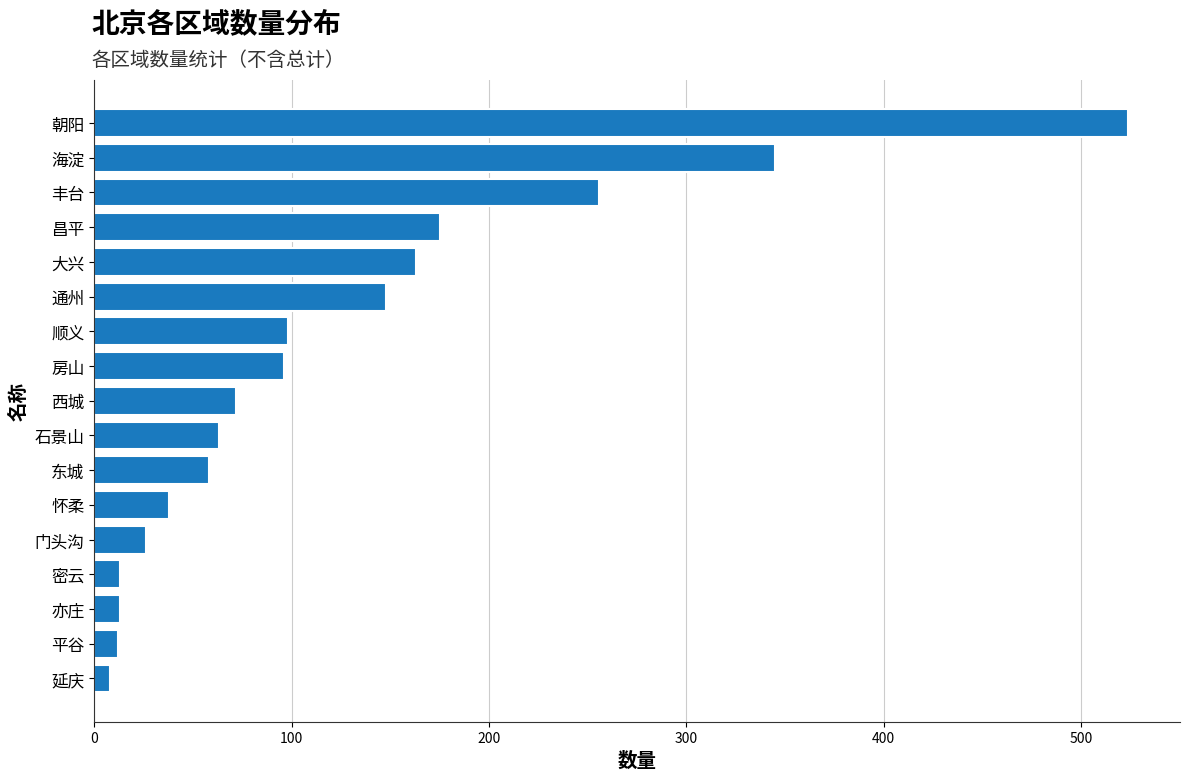

Which label corresponds to the largest value in the chart?

朝阳